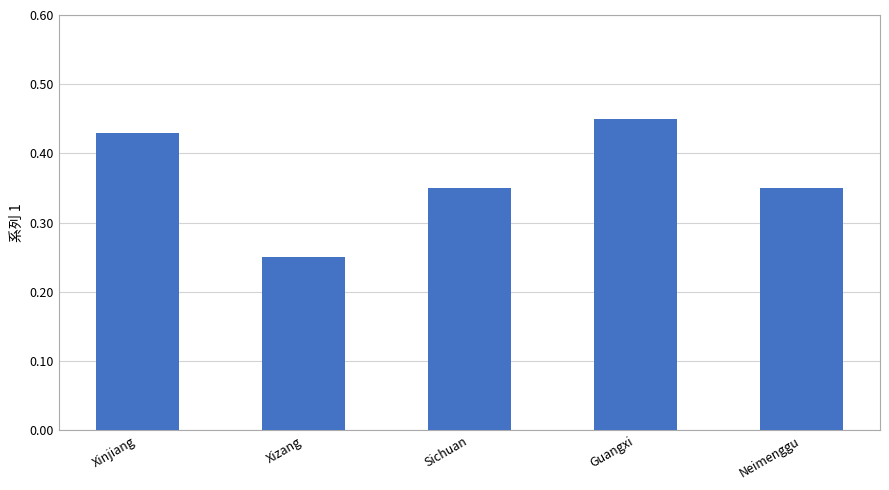

How many categories are shown in the chart?

5